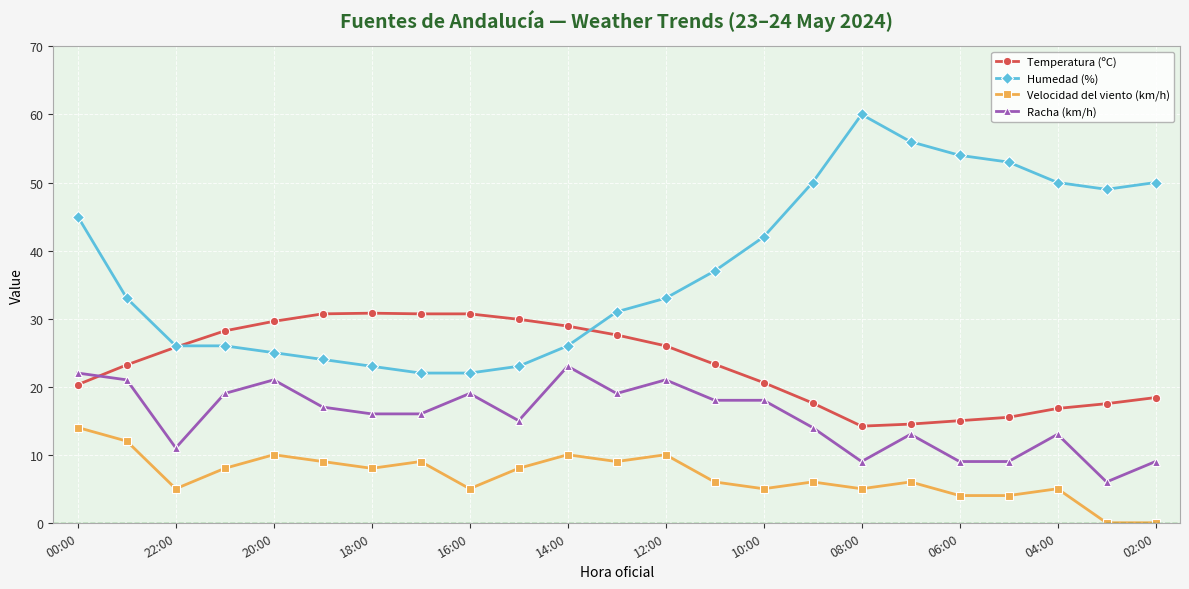

Which series has the largest range (max minus min)?

Humedad (%)